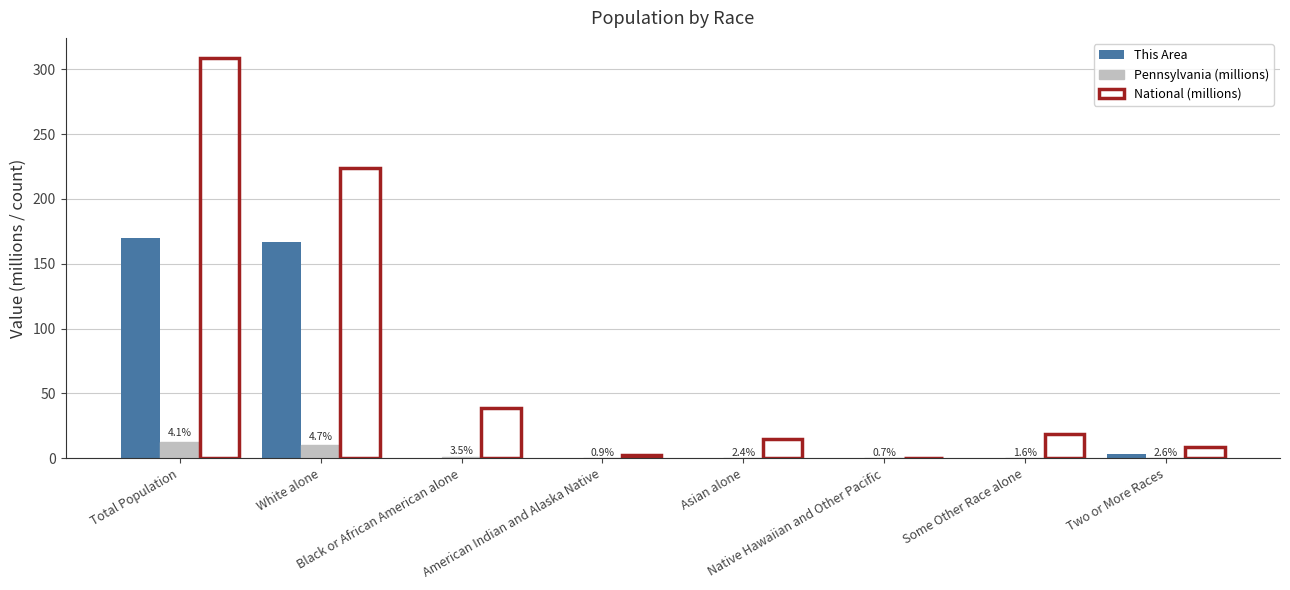

Which series has the largest total across all categories?

National (millions)